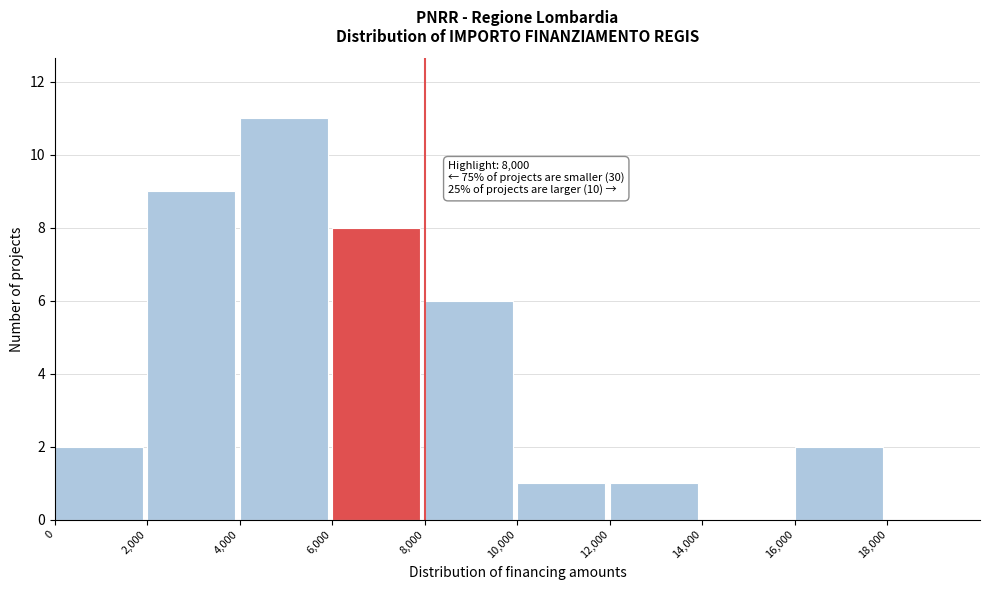

Over which range of the x-axis is the bar tallest?

4000 to 6000